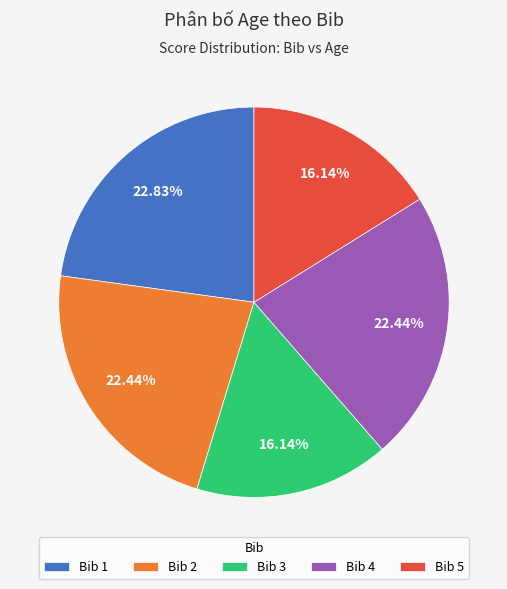

Which has a higher value, Bib 3 or Bib 4?

Bib 4